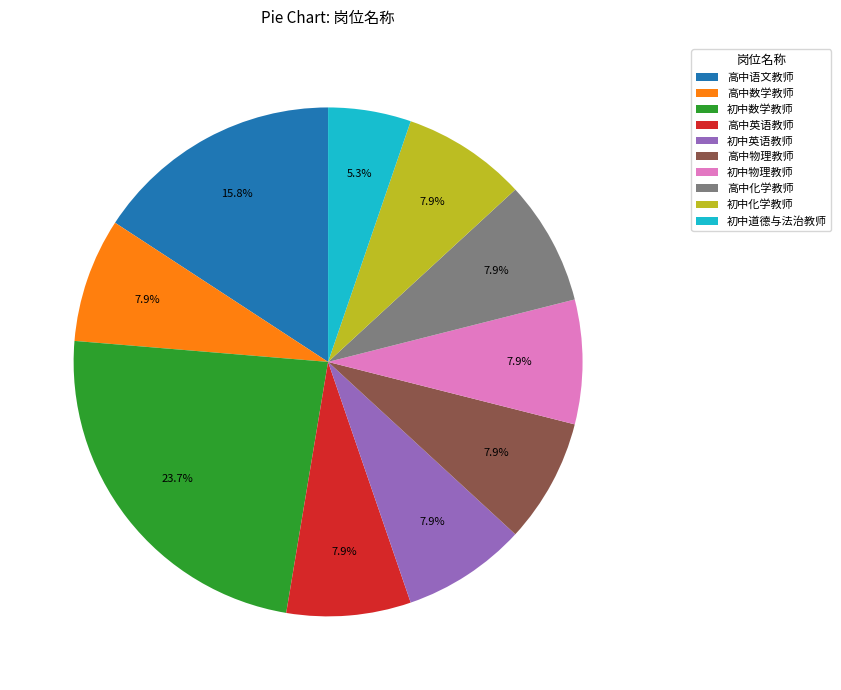

To the nearest percent, what is the average slice percentage?

10%